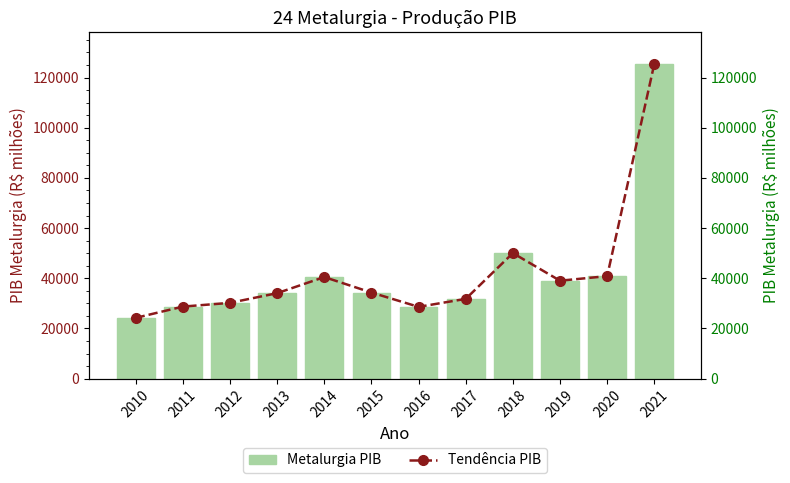

What is the sum of all Metalurgia PIB values?

507638